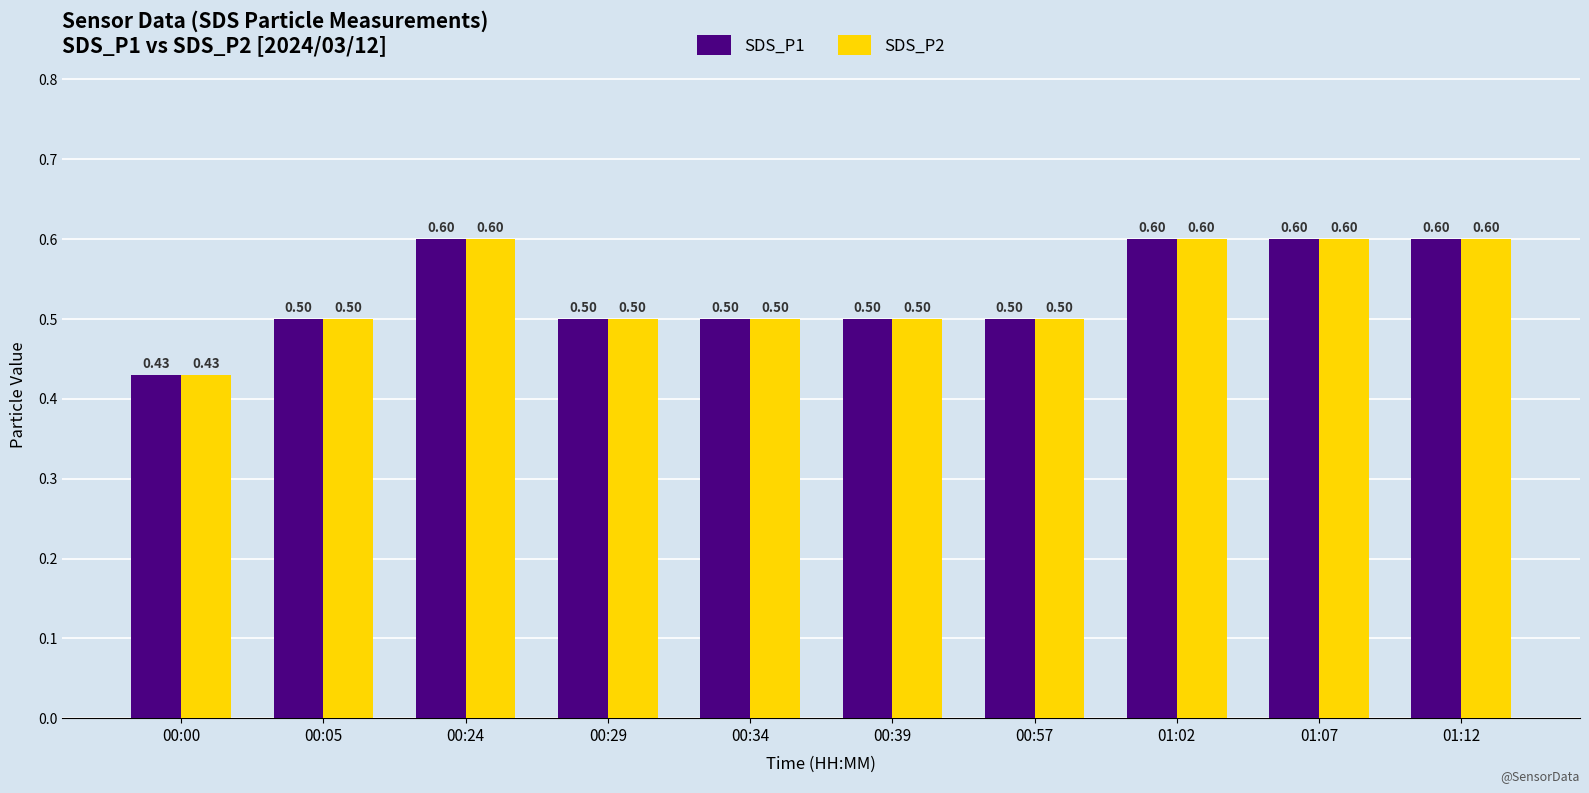

Is the value of SDS_P2 at 00:24 greater than the value of SDS_P1 at 00:39?

Yes